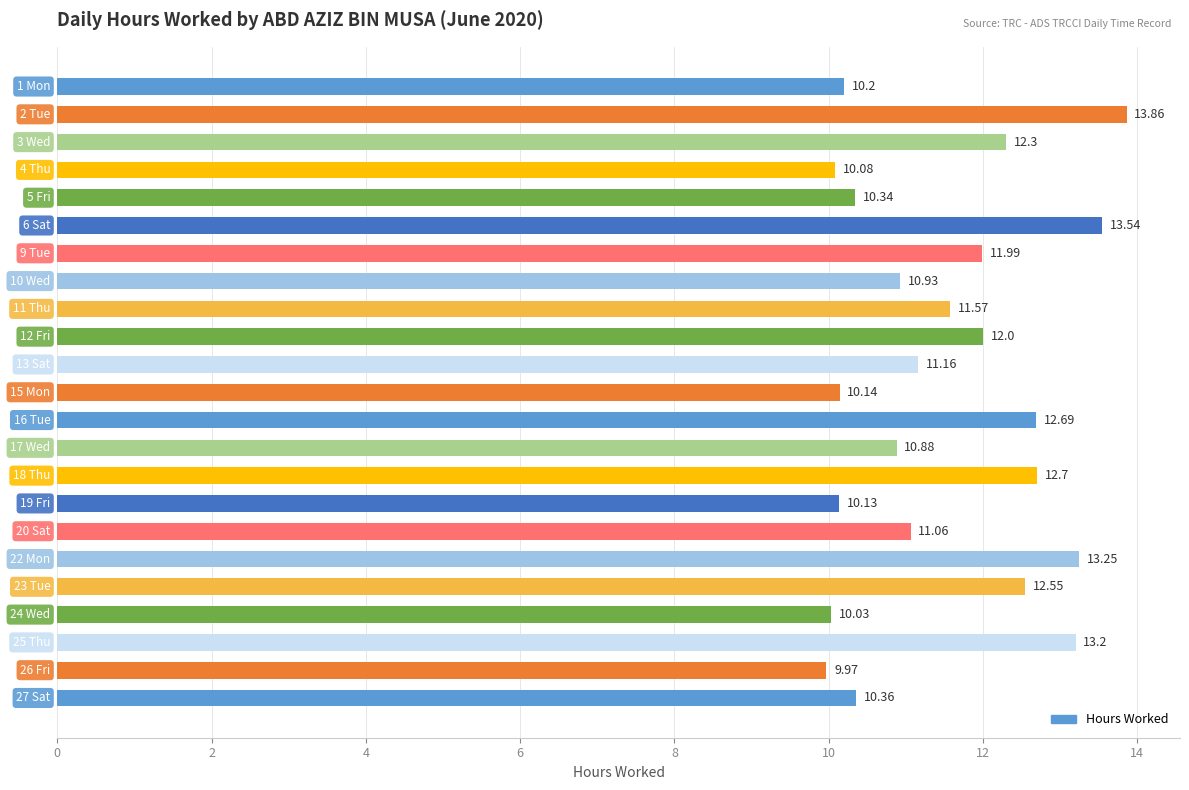

What is the minimum value shown in the chart?

10.0